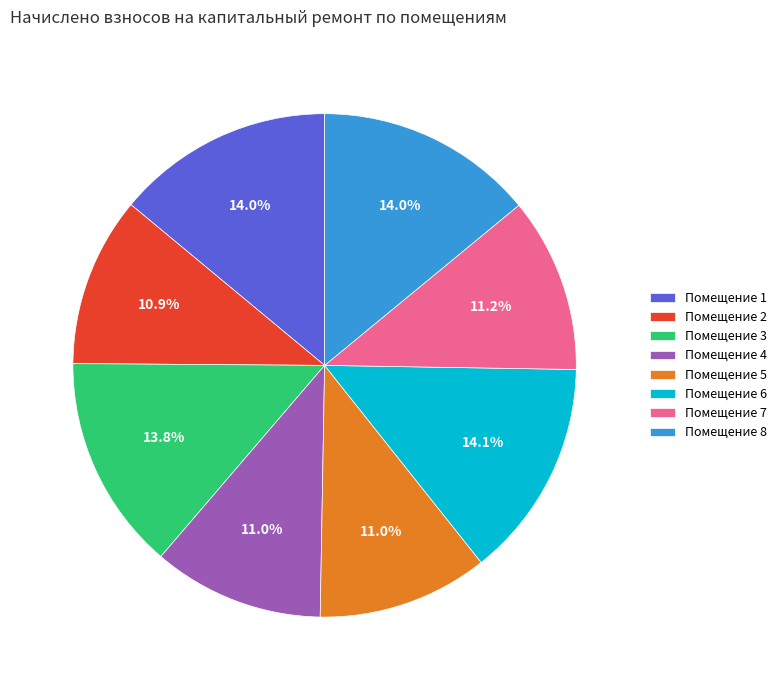

How many slices are in this pie chart?

8